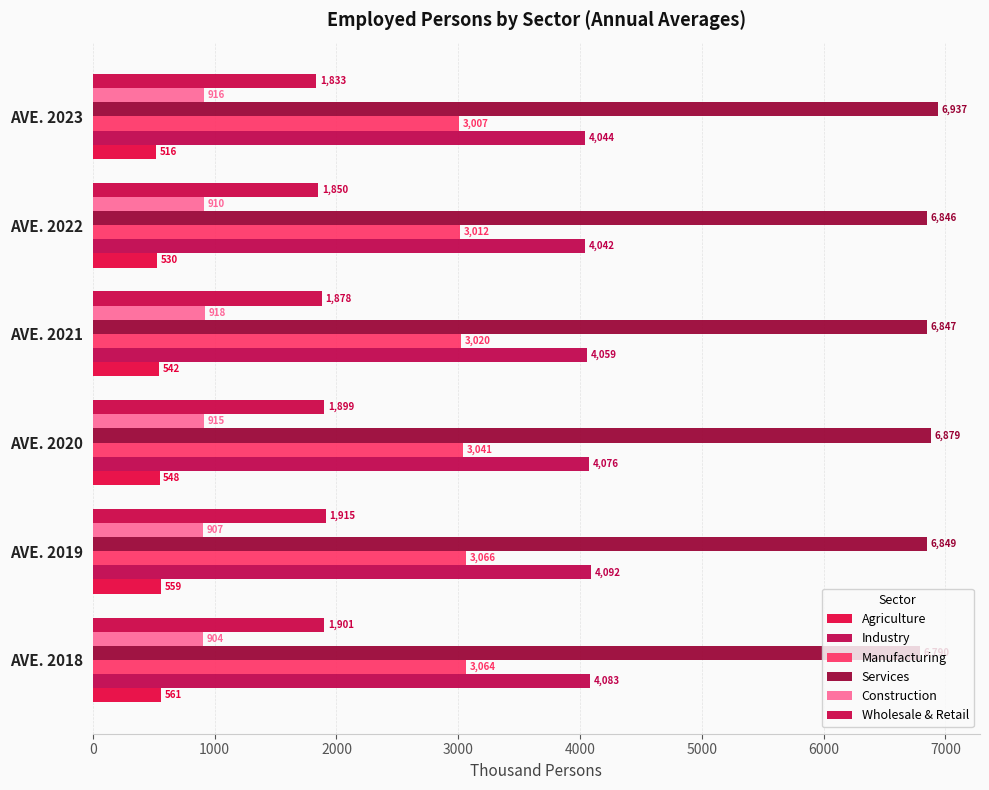

Count the number of data series in this chart.

6